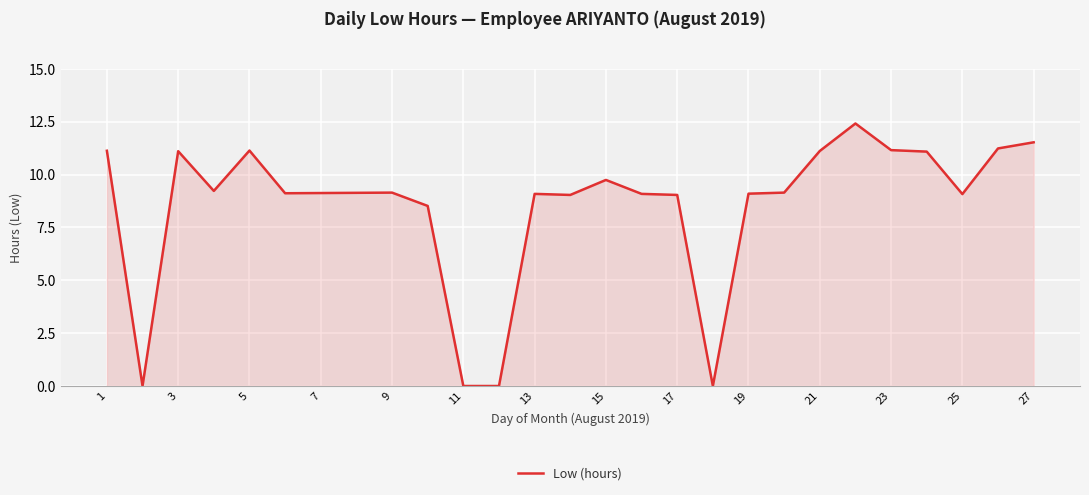

What is the difference between the maximum and minimum values?

12.4